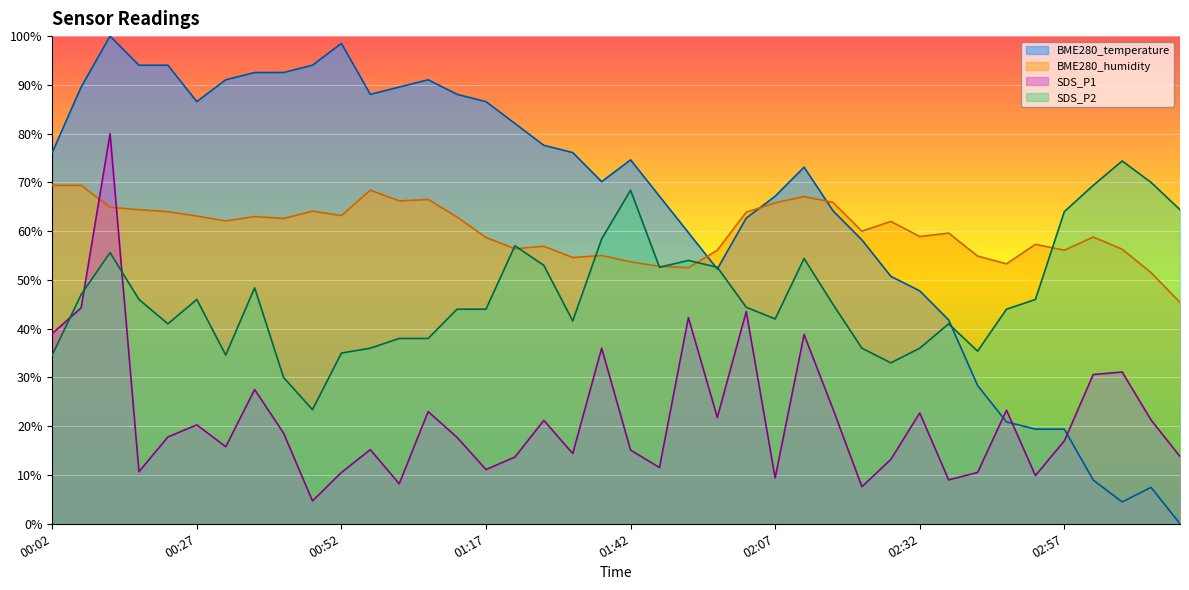

How many interior local peaks does the BME280_temperature series have?

6